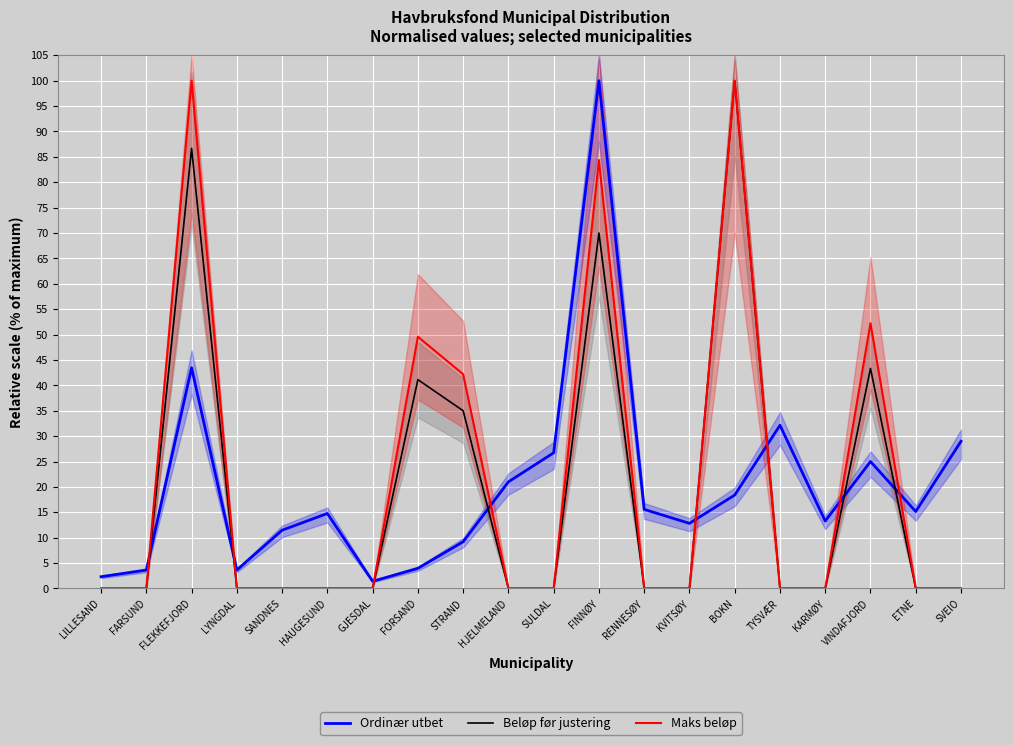

What is the spread (max minus min) of values at KARMØY?

13.3